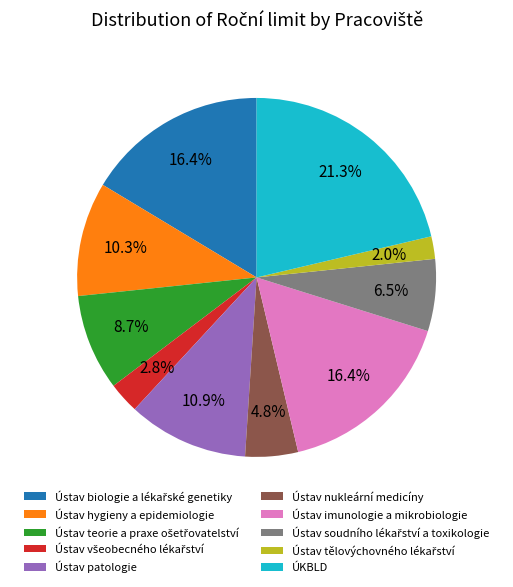

What is the largest slice in the pie chart?

ÚKBLD